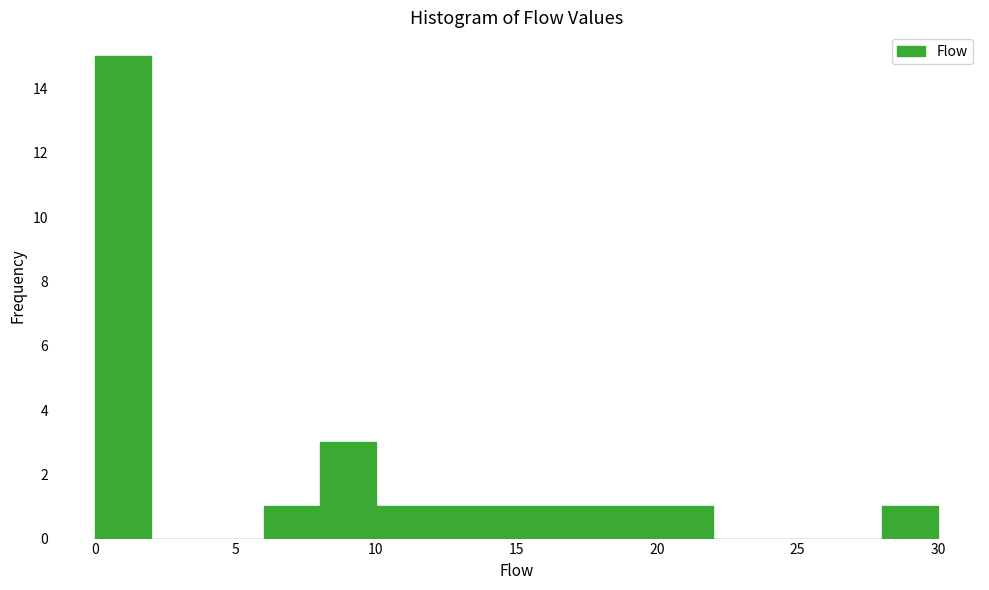

Reading left to right, transcribe this chart: for each bar, give the range it covers on the x-axis and its height. The values are not printed on the chart, so give them approximately, as read against the axis.

0 to 2: 15
2 to 4: 0
4 to 6: 0
6 to 8: 1
8 to 10: 3
10 to 12: 1
12 to 14: 1
14 to 16: 1
16 to 18: 1
18 to 20: 1
20 to 22: 1
22 to 24: 0
24 to 26: 0
26 to 28: 0
28 to 30: 1